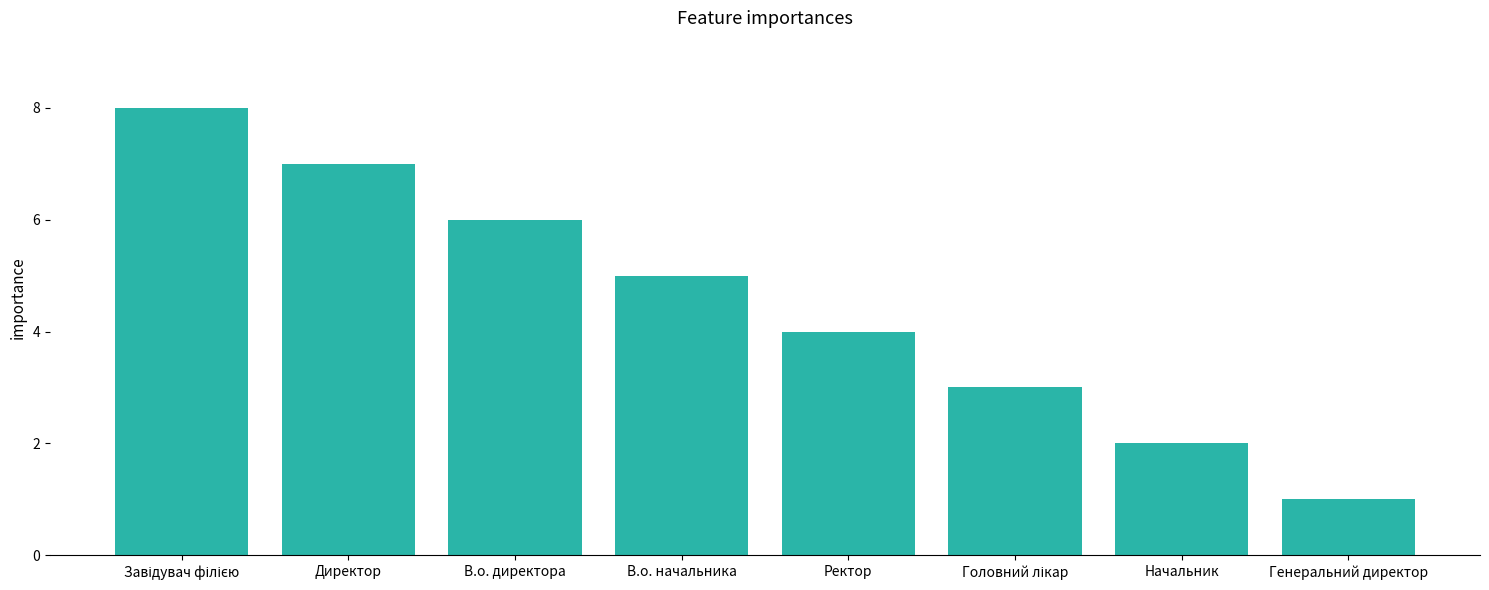

Where is the data nearest to the value 4?

Ректор